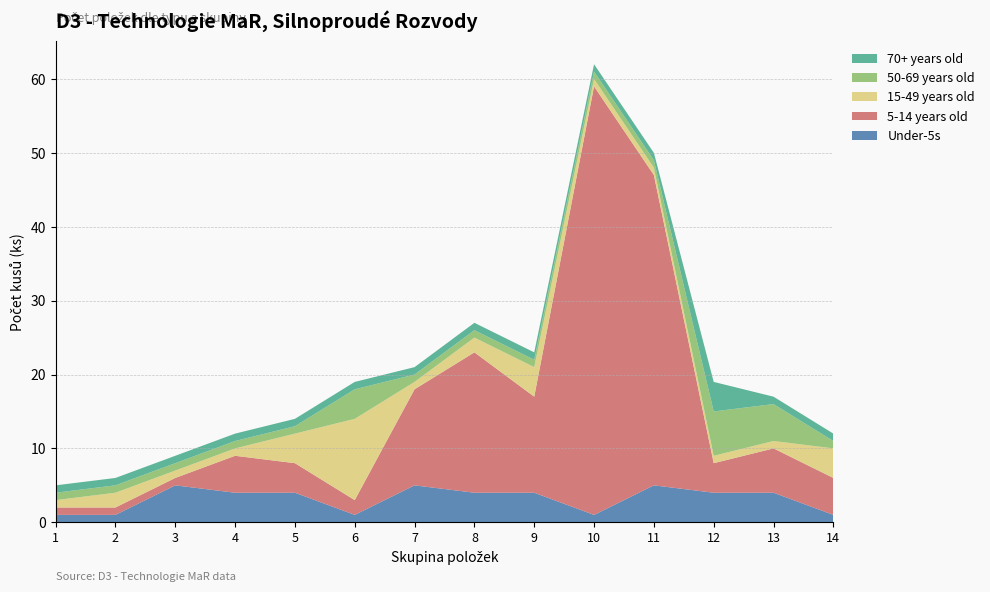

Reading left to right, transcribe all the data shown in this chart.

Under-5s: 1=1	2=1	3=5	4=4	5=4	6=1	7=5	8=4	9=4	10=1	11=5	12=4	13=4	14=1
5-14 years old: 1=1	2=1	3=1	4=5	5=4	6=2	7=13	8=19	9=13	10=58	11=42	12=4	13=6	14=5
15-49 years old: 1=1	2=2	3=1	4=1	5=4	6=11	7=1	8=2	9=4	10=1	11=1	12=1	13=1	14=4
50-69 years old: 1=1	2=1	3=1	4=1	5=1	6=4	7=1	8=1	9=1	10=1	11=1	12=6	13=5	14=1
70+ years old: 1=1	2=1	3=1	4=1	5=1	6=1	7=1	8=1	9=1	10=1	11=1	12=4	13=1	14=1